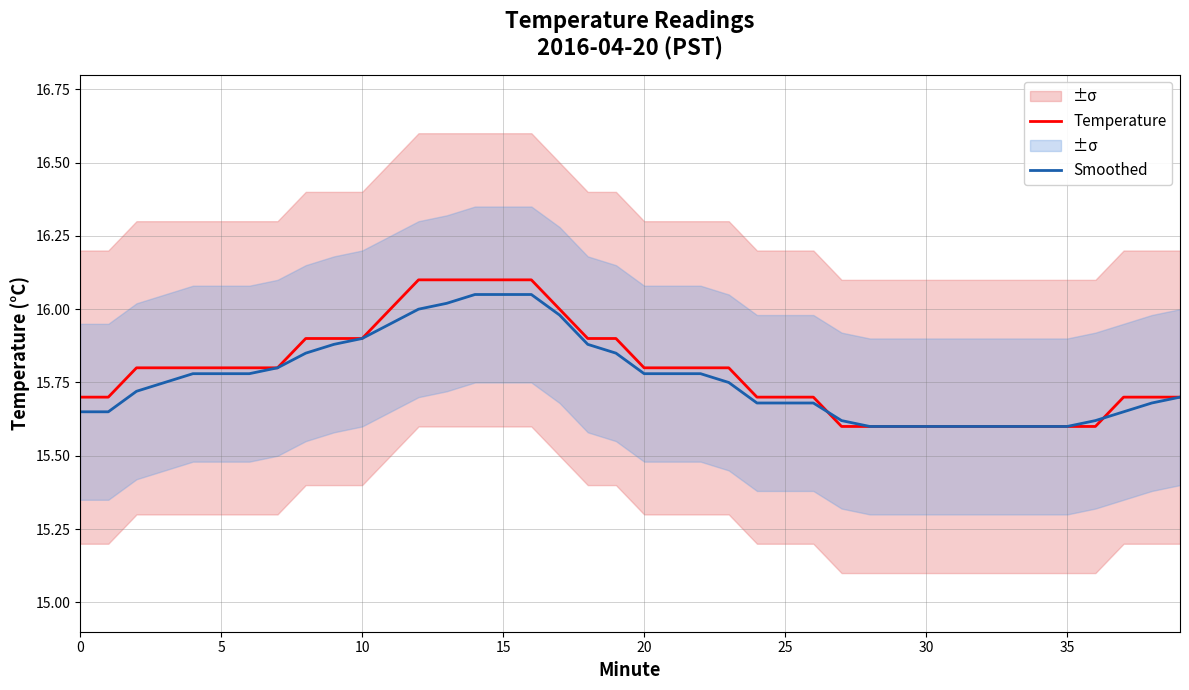

Which series ends up on top after the final intersection of Temperature and Smoothed?

Temperature